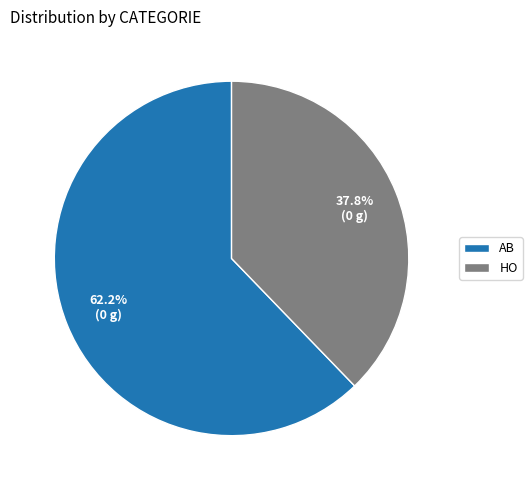

What portion of the pie excludes AB?

37.8%